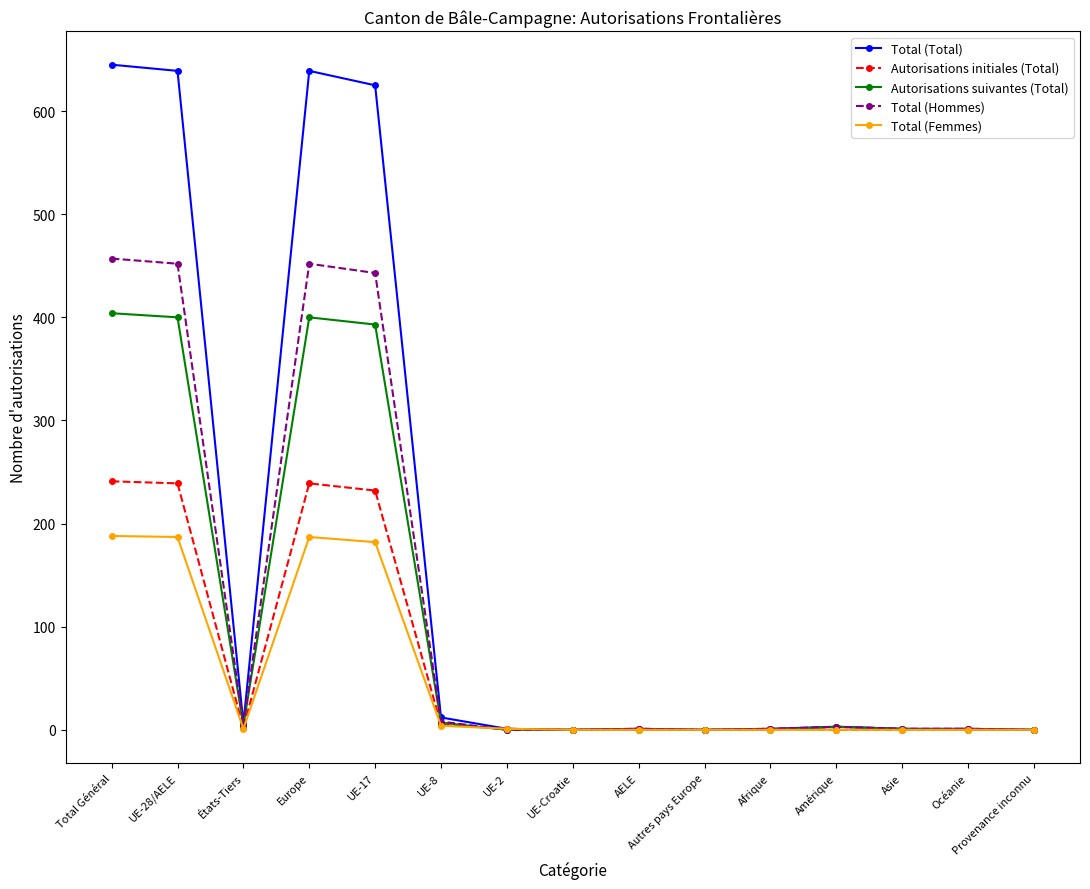

Is it true that Total (Femmes) equals 188 at Total Général?

True